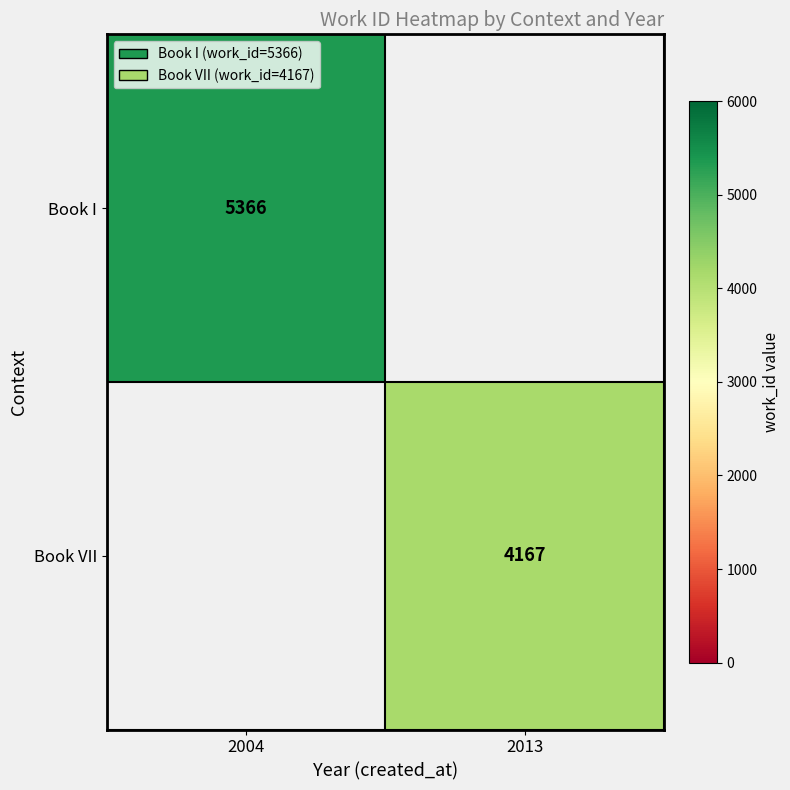

True or false: Book VII has a value of 4167 at 2013.

True